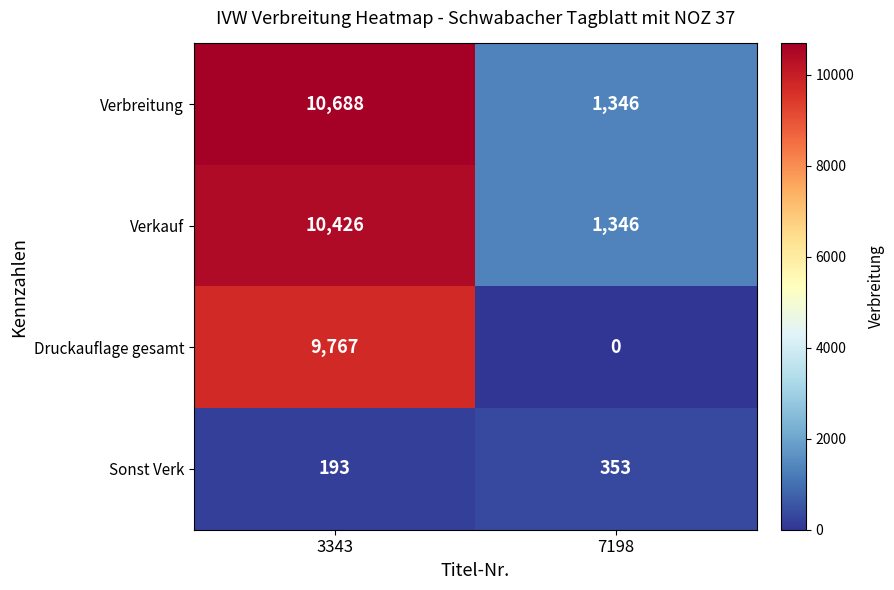

Which series has the largest range (max minus min)?

Druckauflage gesamt